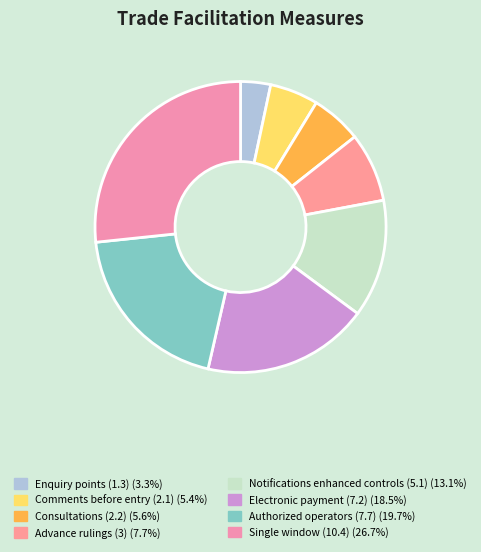

How many segments does this pie chart have?

8